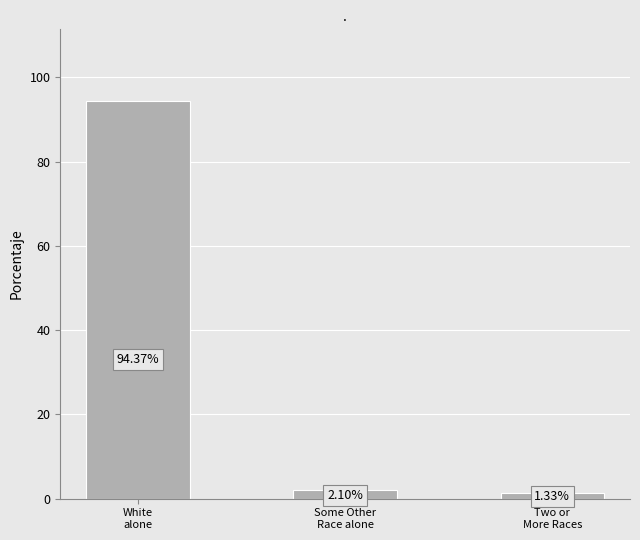

What is the sum of all values?

97.8